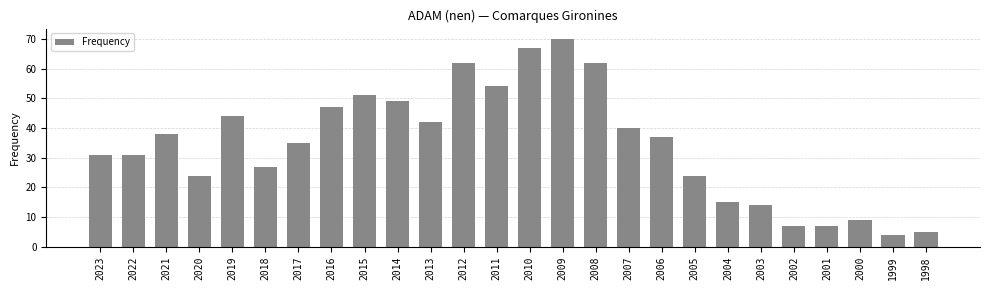

What value does the data have at 2020?

24